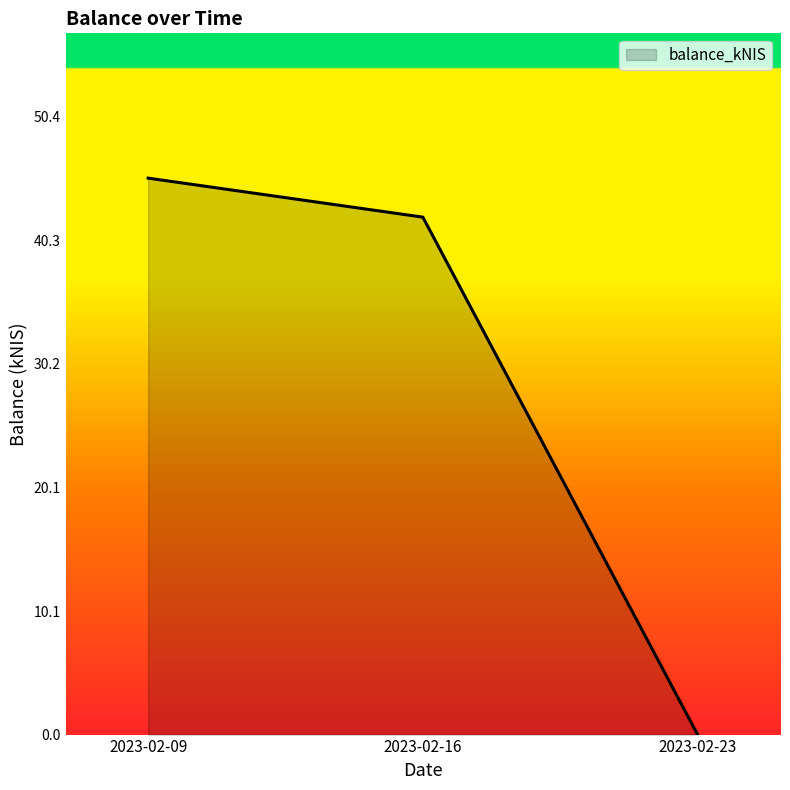

Rank the categories by value from highest to lowest.

2023-02-09, 2023-02-16, 2023-02-23